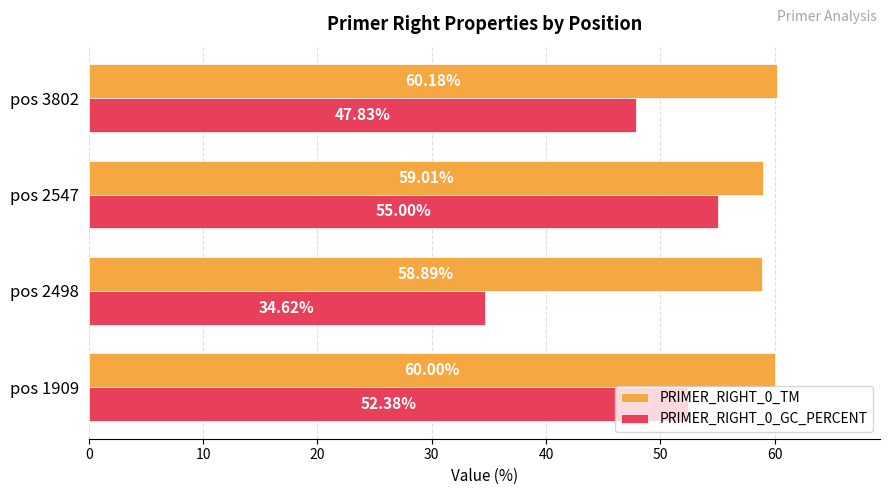

Which series has the largest total across all categories?

PRIMER_RIGHT_0_TM